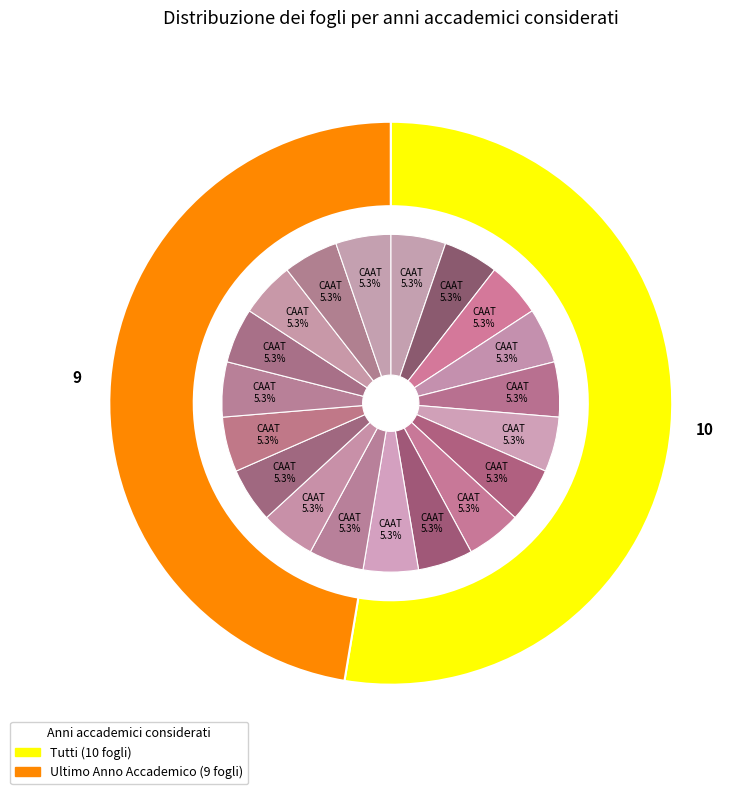

Is it true that Tutti is 39% of the pie?

False